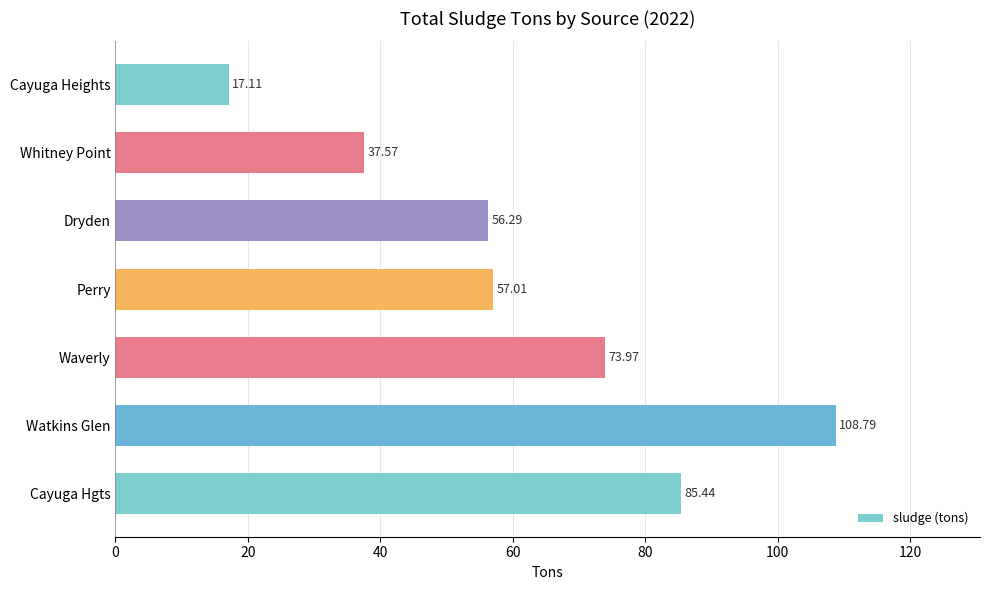

How many series are shown in this chart?

1